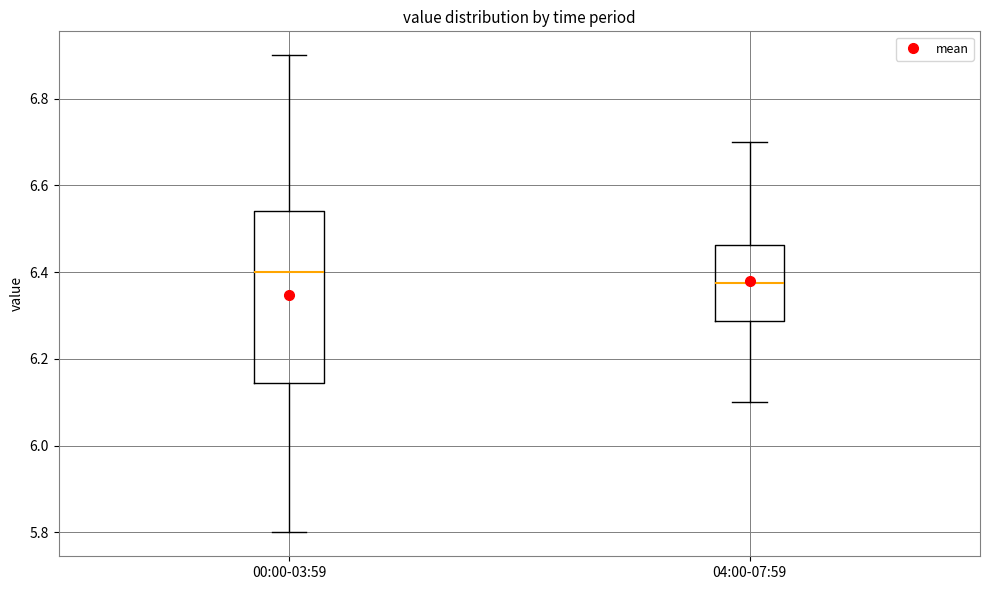

Which box is the tallest, from its lower edge to its upper edge?

00:00-03:59